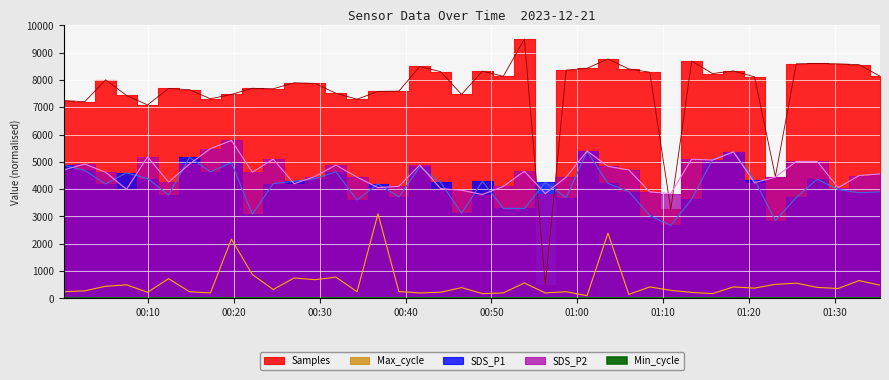

True or false: Samples and Max_cycle cross at least once.

False